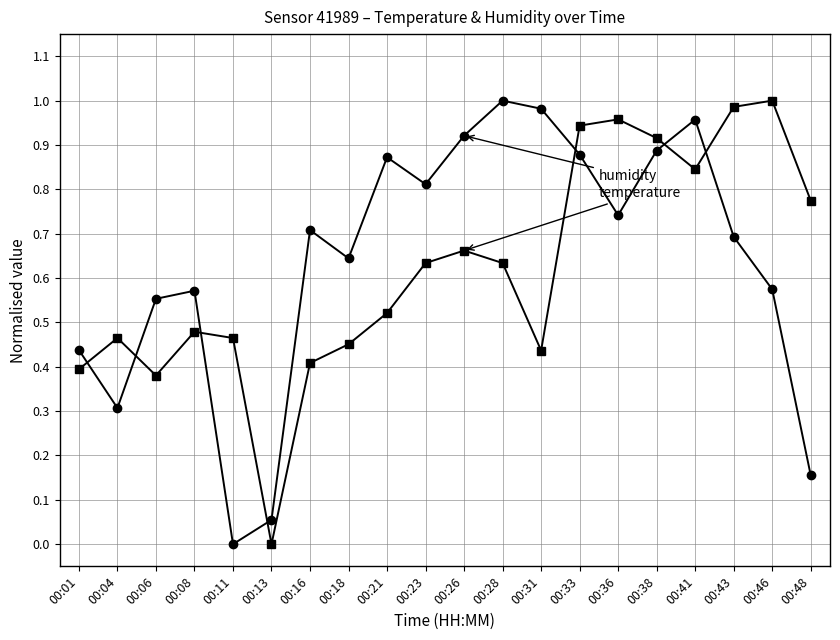

What is the total value across all series at 00:33?

1.8